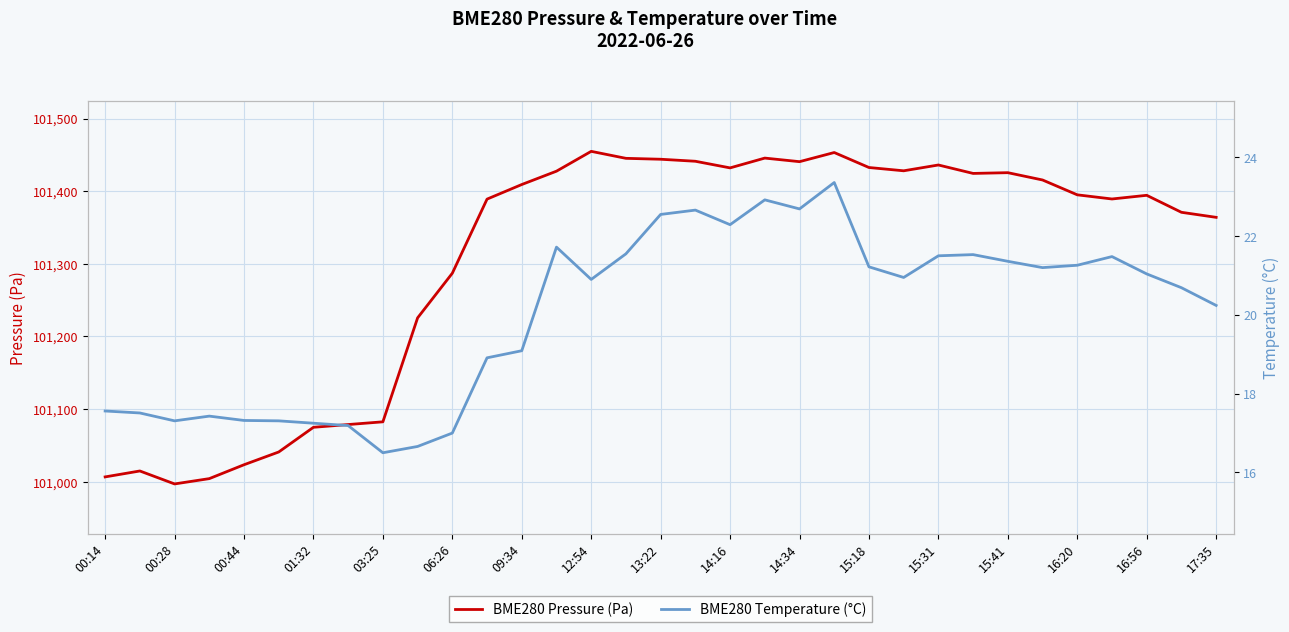

How many categories are shown in the chart?

33